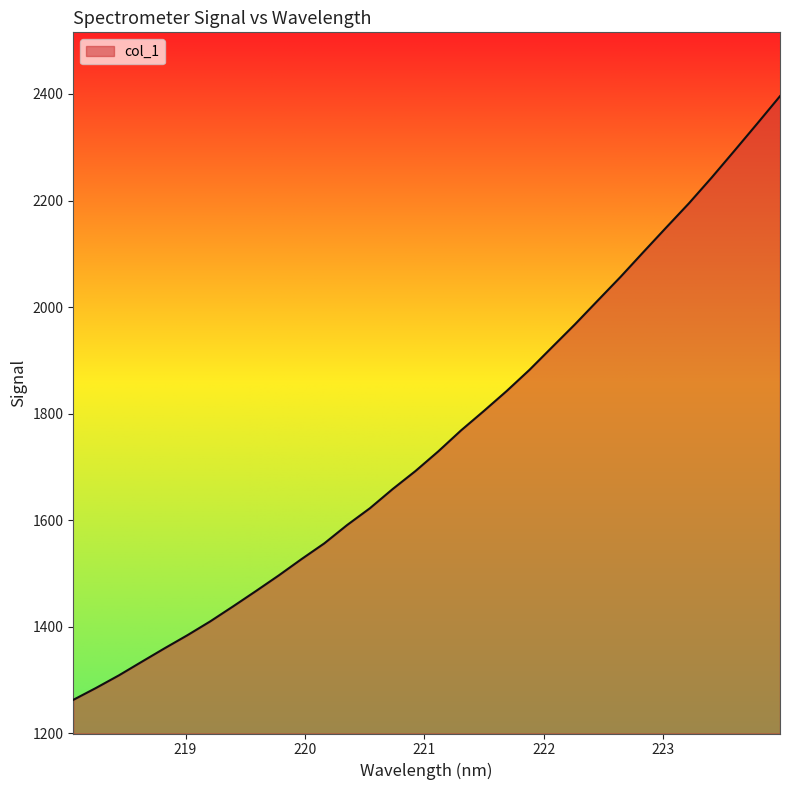

What is the difference between the maximum and minimum values?

1133.0